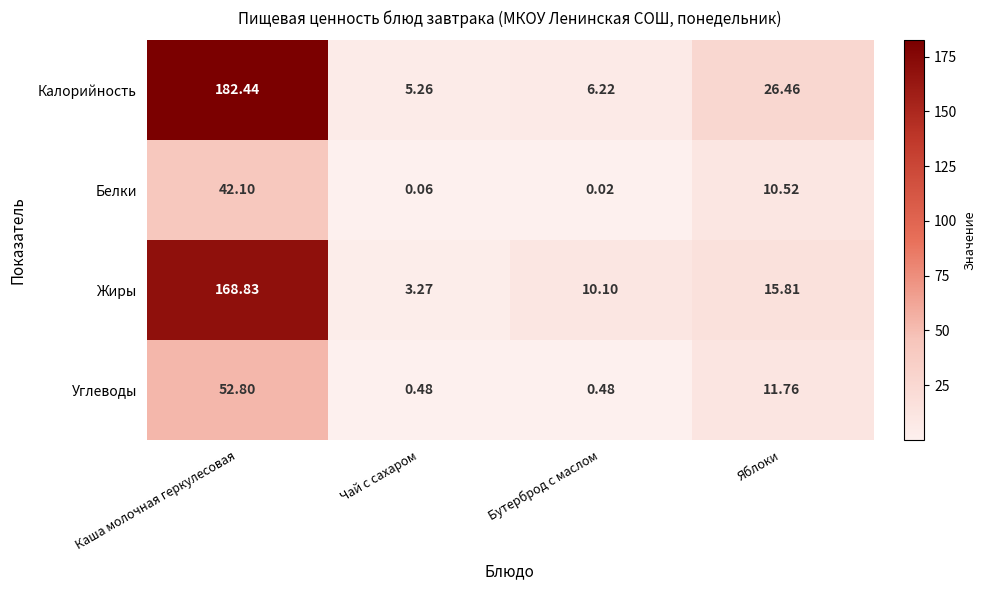

At which category is the sum across all series the highest?

Каша молочная геркулесовая